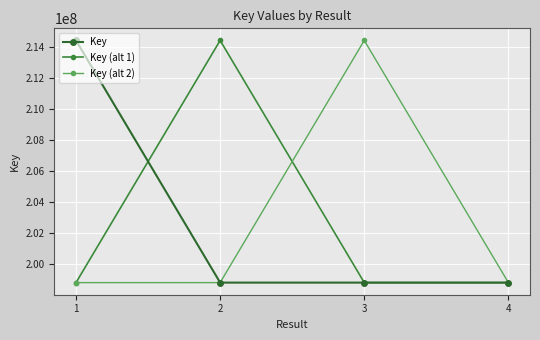

At which label does Key (alt 1) reach its peak?

2